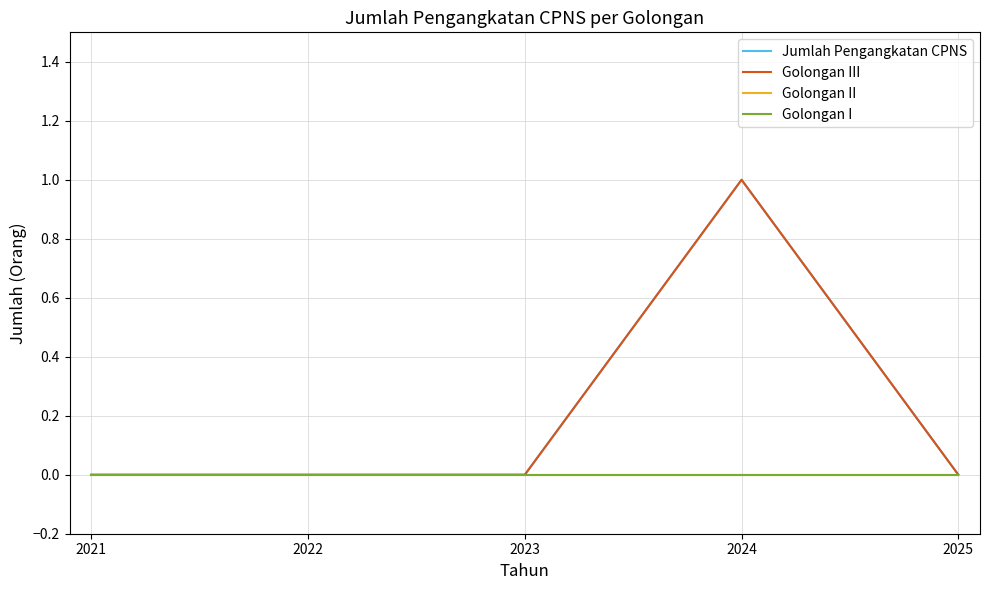

Does the chart have visible grid lines?

Yes